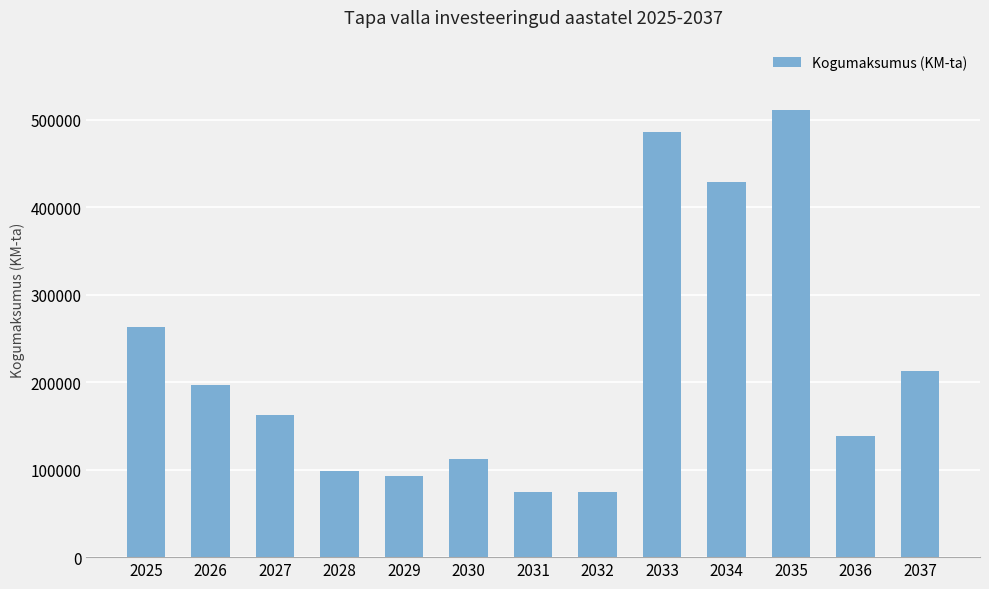

What is the minimum value shown in the chart?

75000